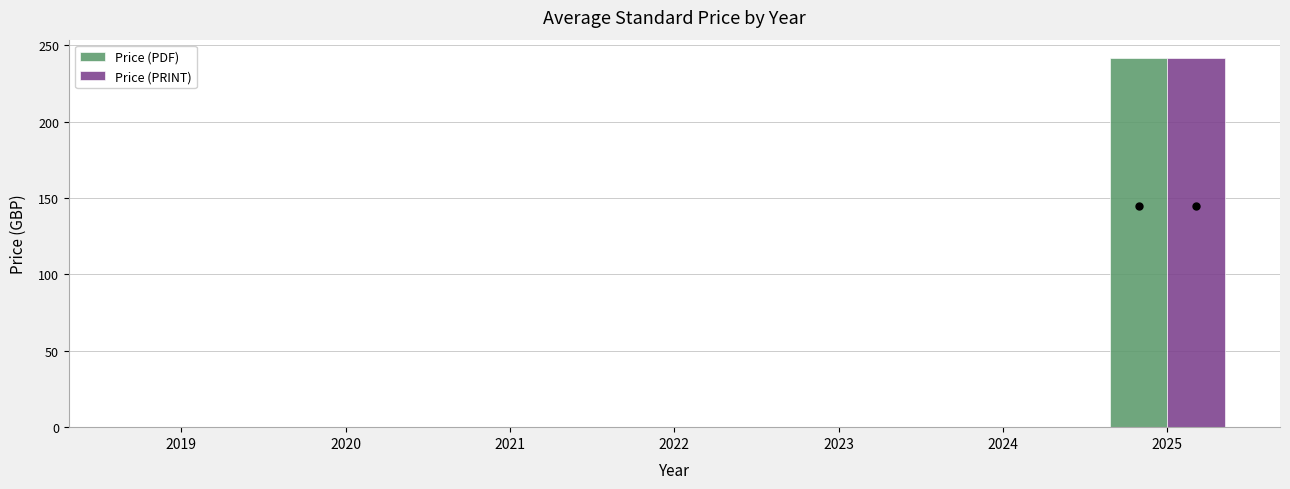

Is it true that Price (PRINT) equals 100.4 at 2022?

False